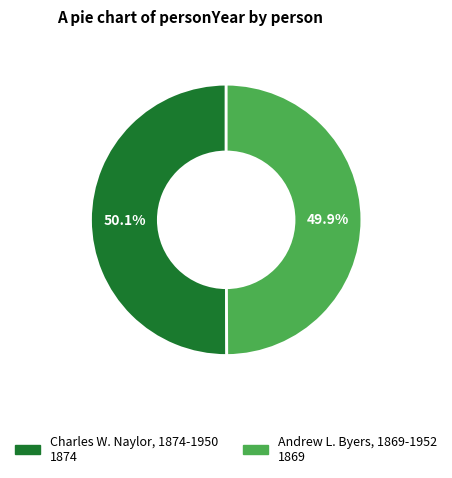

Does any single category account for the majority?

Yes